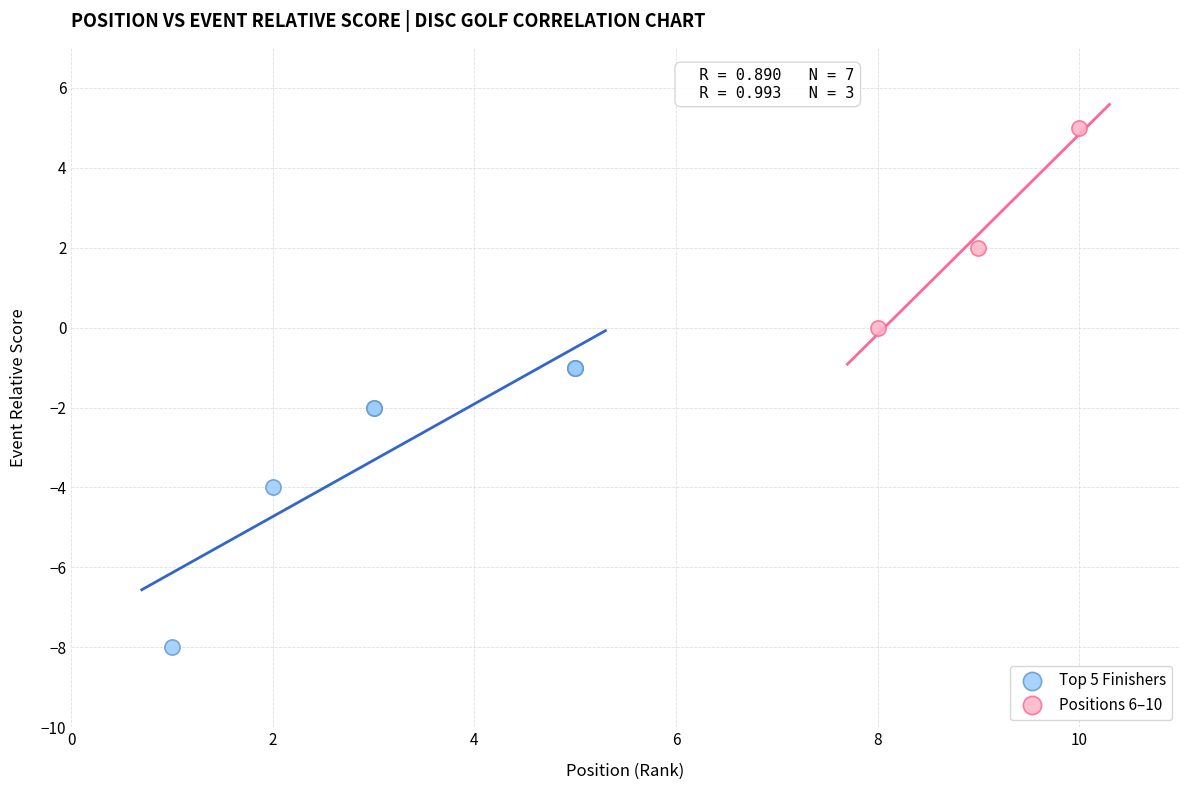

What are all the series names shown in the legend?

Top 5 Finishers, Positions 6–10